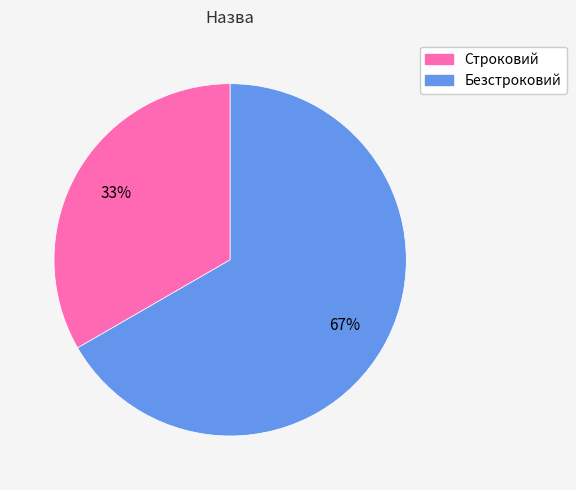

Does any single category account for the majority?

Yes